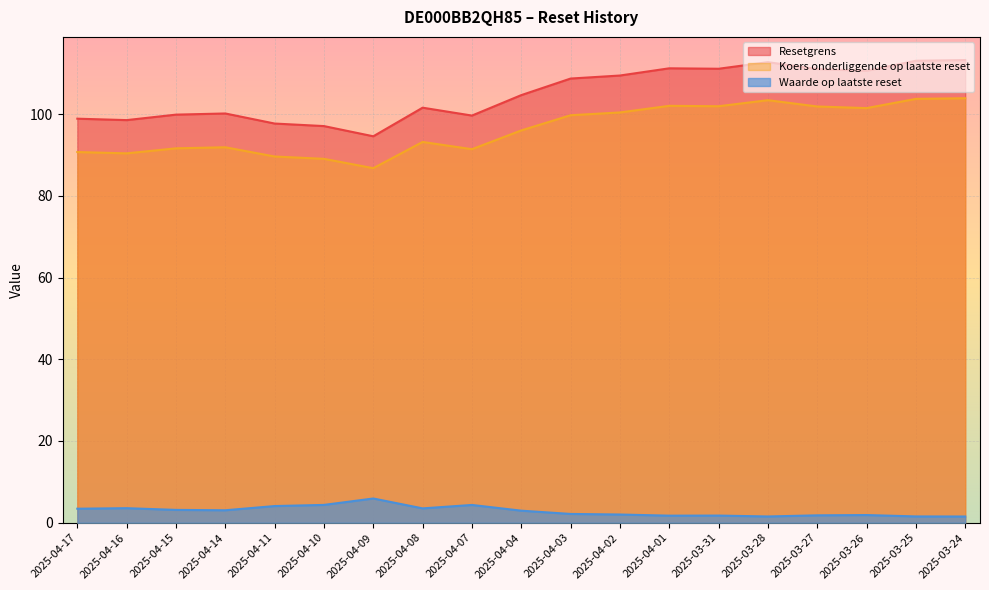

What position from the right is 2025-04-10?

14